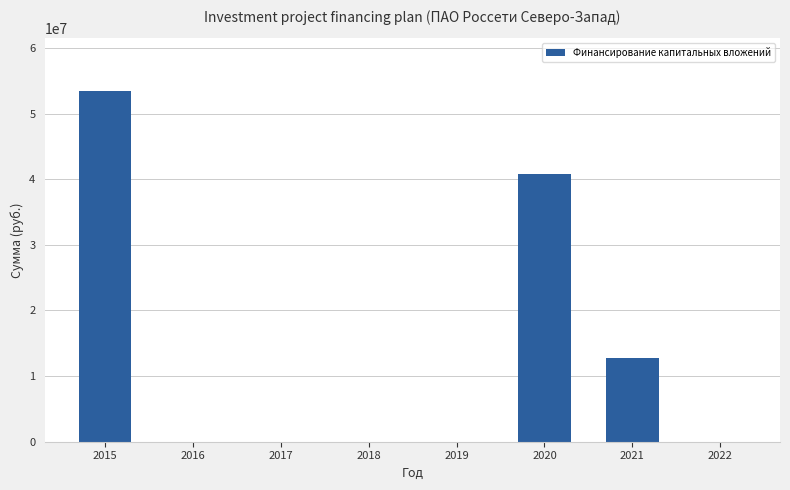

Reading left to right, list all the values displayed in this chart.

53430168	0	0	0	0	40744400	12685768	0